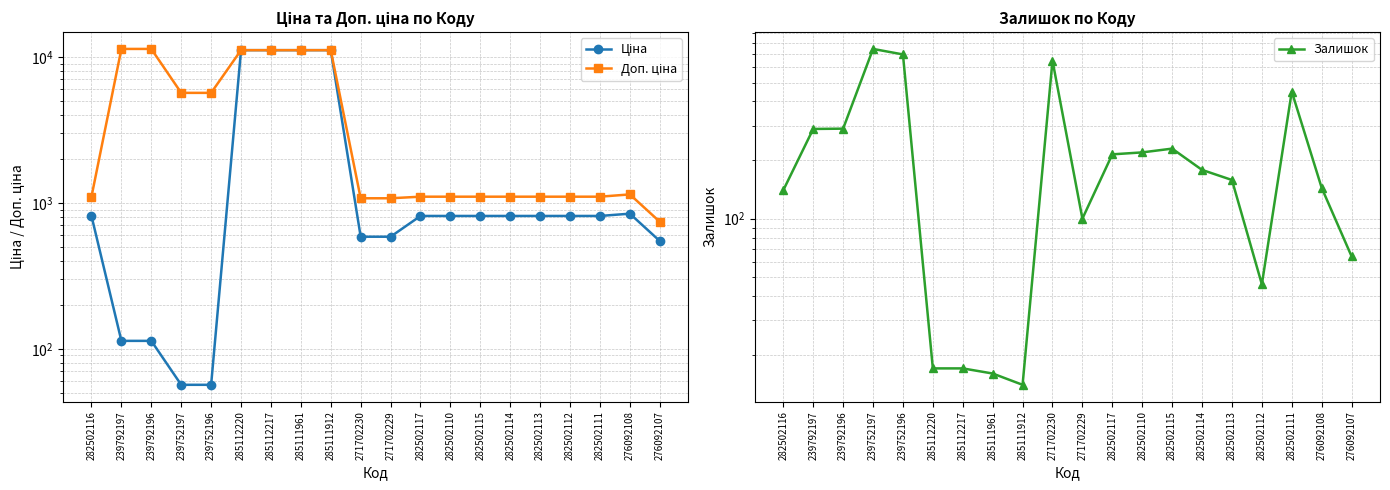

What position from the left is 282502110?

13